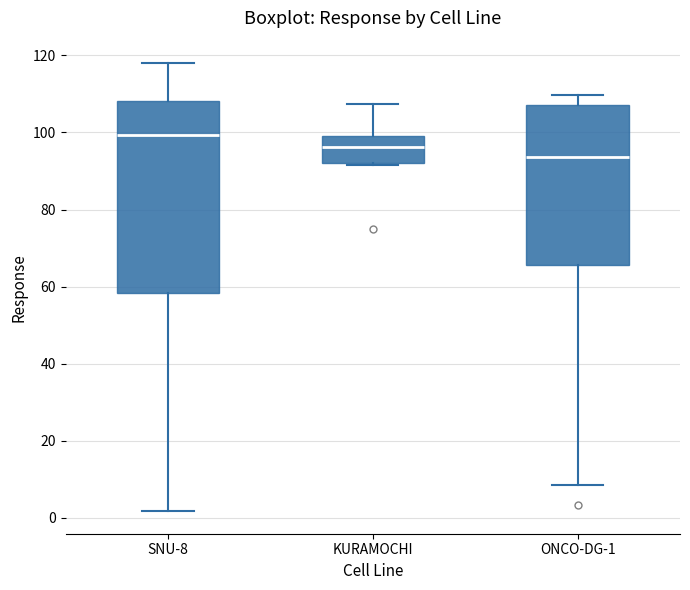

Reading left to right, transcribe this box plot: for each box, give where its median line is, the range the box spans, and where its two whiskers end, as read against the y-axis. The values are not printed on the chart, so give them approximately, as read against the axis.

SNU-8: median 100, box 58 to 108, whiskers 2 to 118
KURAMOCHI: median 96, box 92 to 100, whiskers 92 to 108
ONCO-DG-1: median 94, box 66 to 108, whiskers 8 to 110